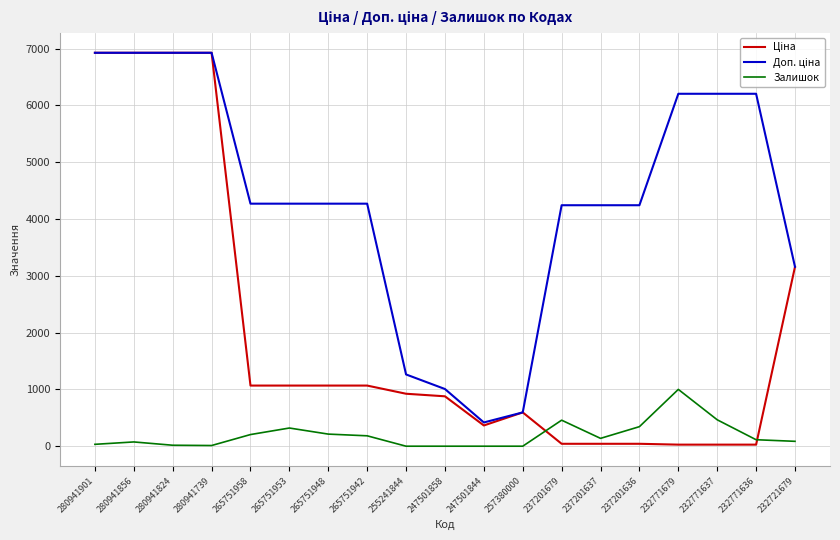

Which category has the highest value in the Залишок series?

232771679